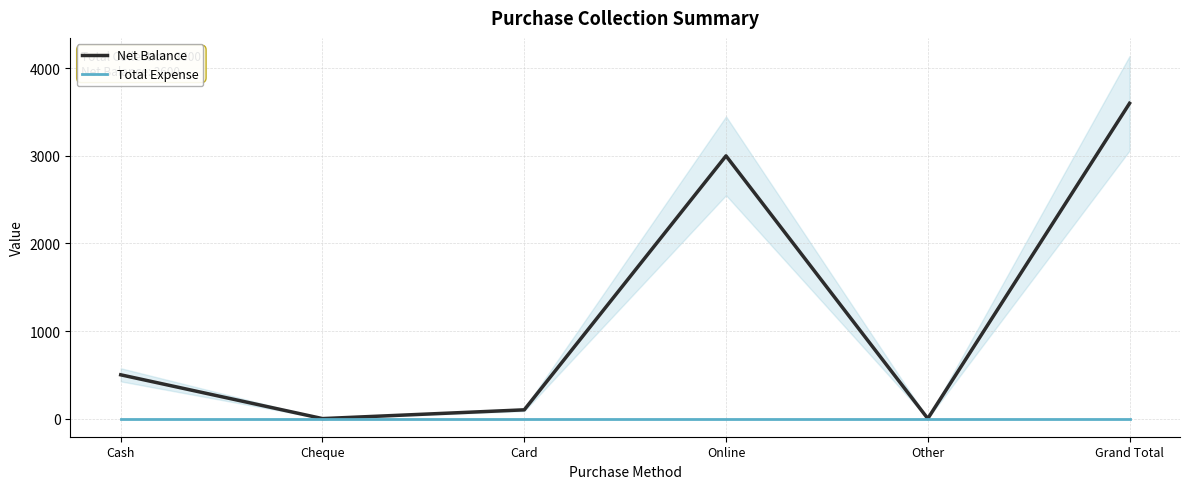

What is the greatest value displayed?

3600